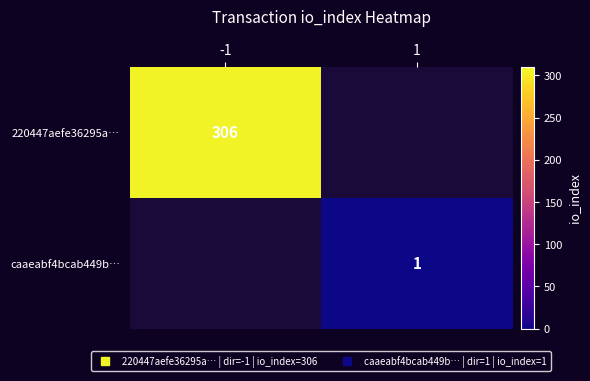

Count the number of categories in the chart.

2